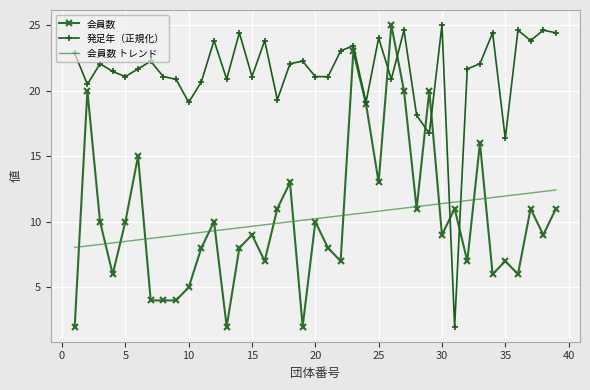

Reading left to right, extract all data points from this chart.

会員数: 2.0	20.0	10.0	6.0	10.0	15.0	4.0	4.0	4.0	5.0	8.0	10.0	2.0	8.0	9.0	7.0	11.0	13.0	2.0	10.0	8.0	7.0	23.0	19.0	13.0	25.0	20.0	11.0	20.0	9.0	11.0	7.0	16.0	6.0	7.0	6.0	11.0	9.0	11.0
発足年（正規化）: 22.8	20.5	22.1	21.5	21.1	21.7	22.2	21.1	20.9	19.1	20.7	23.8	20.9	24.4	21.1	23.8	19.3	22.1	22.2	21.1	21.1	23.0	23.4	19.1	24.0	20.9	24.6	18.1	16.7	25.0	2.0	21.7	22.1	24.4	16.4	24.6	23.8	24.6	24.4
会員数 トレンド: 8.0	8.2	8.3	8.4	8.5	8.6	8.7	8.8	9.0	9.1	9.2	9.3	9.4	9.5	9.7	9.8	9.9	10.0	10.1	10.2	10.3	10.5	10.6	10.7	10.8	10.9	11.0	11.2	11.3	11.4	11.5	11.6	11.7	11.8	12.0	12.1	12.2	12.3	12.4